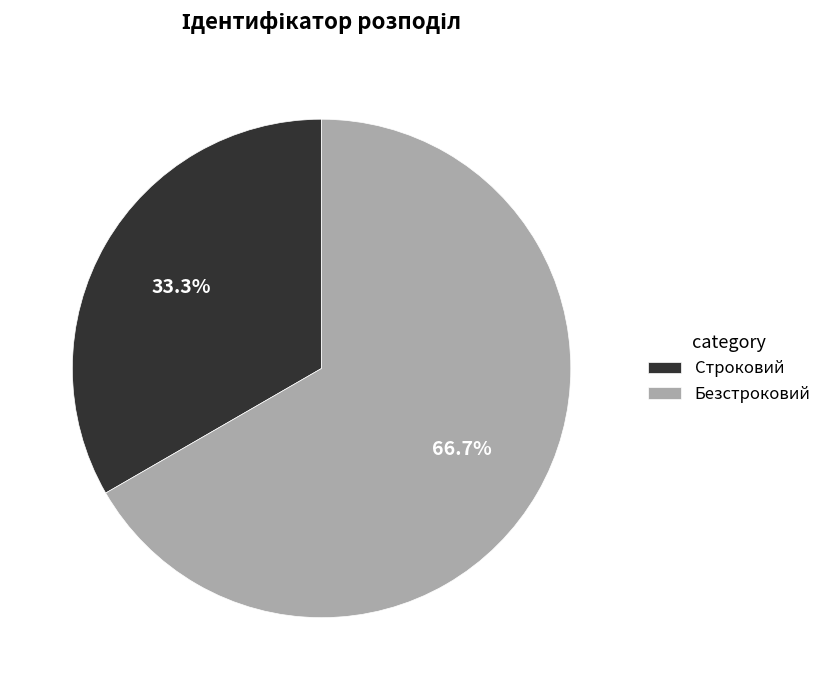

True or false: Безстроковий accounts for 67% of the total.

True